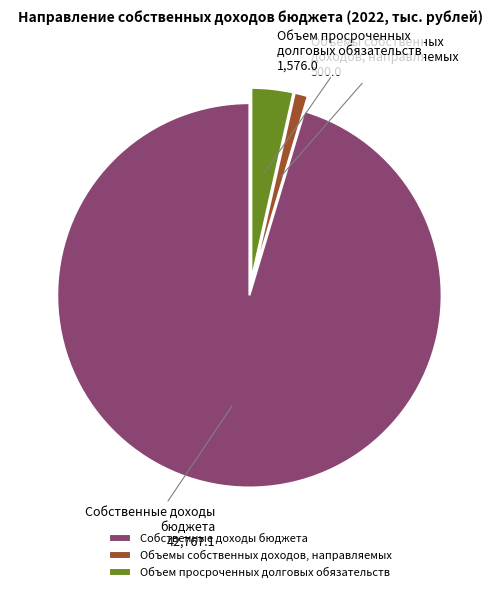

Is there any slice that represents more than half of the pie?

Yes